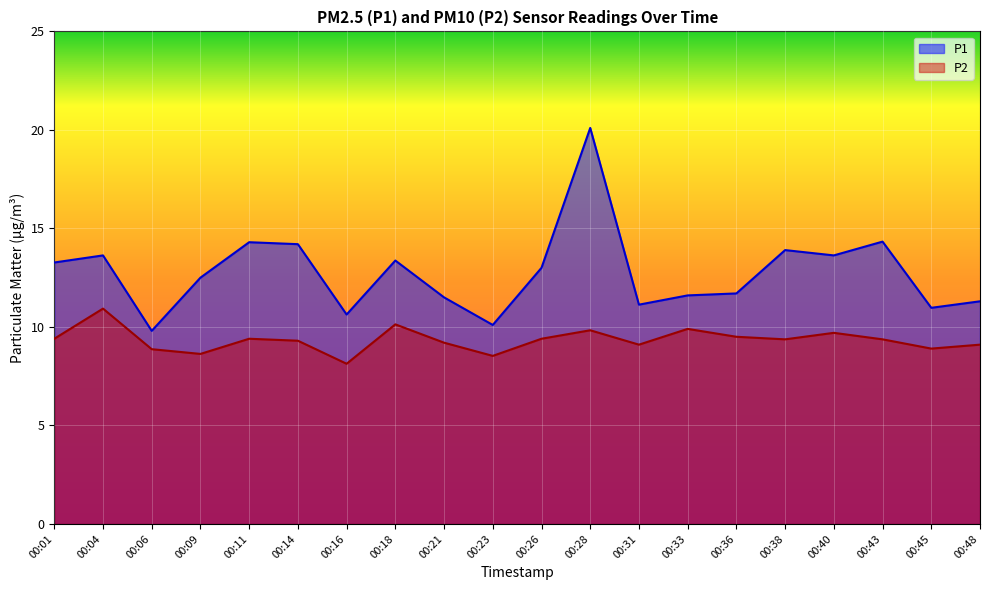

True or false: P2 and P1 intersect in this chart.

False